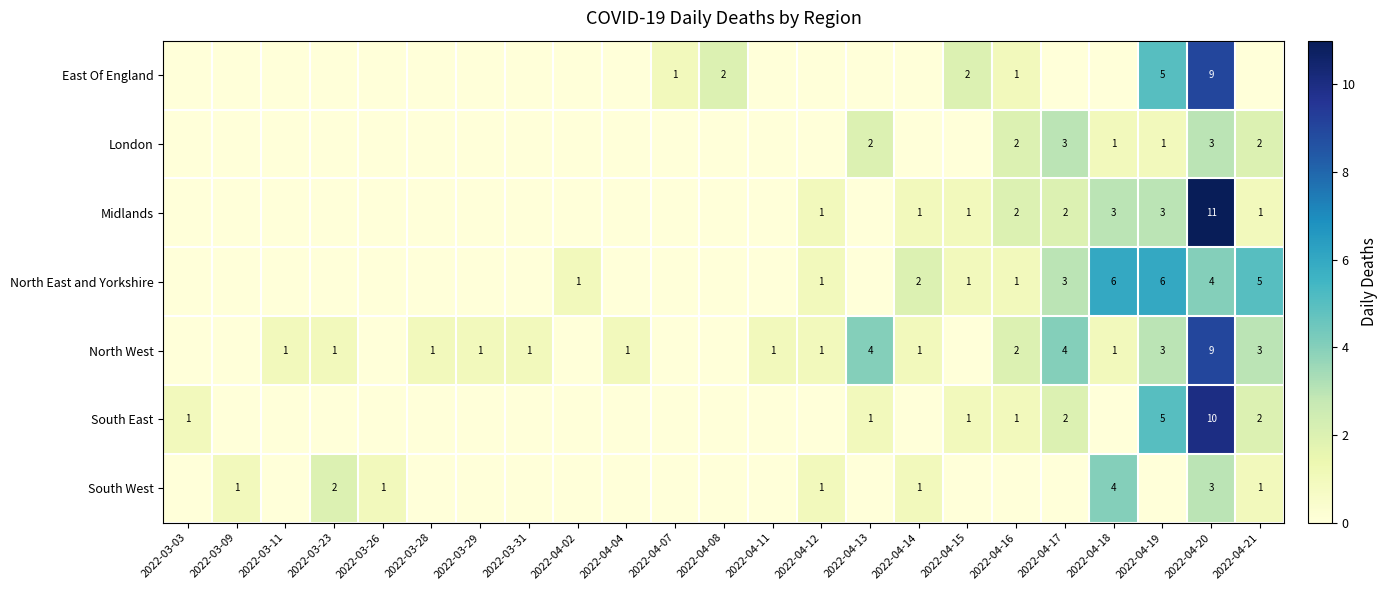

How many data points does each series have?

23